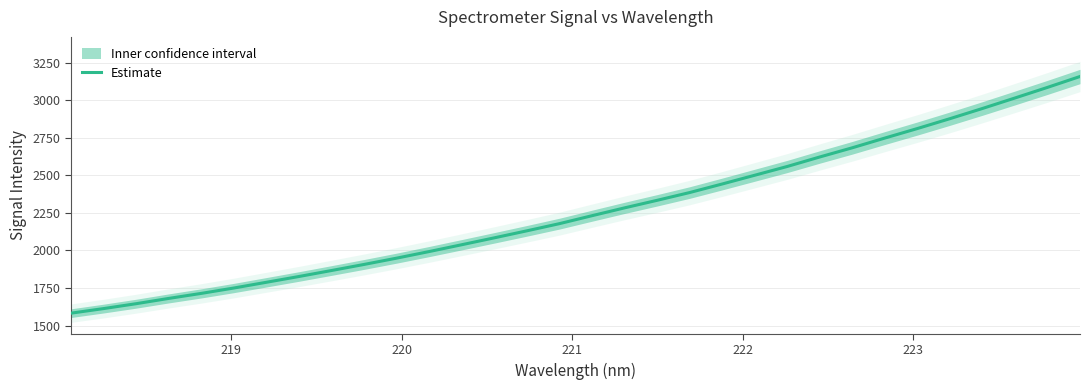

How many values exceed 2231?

16